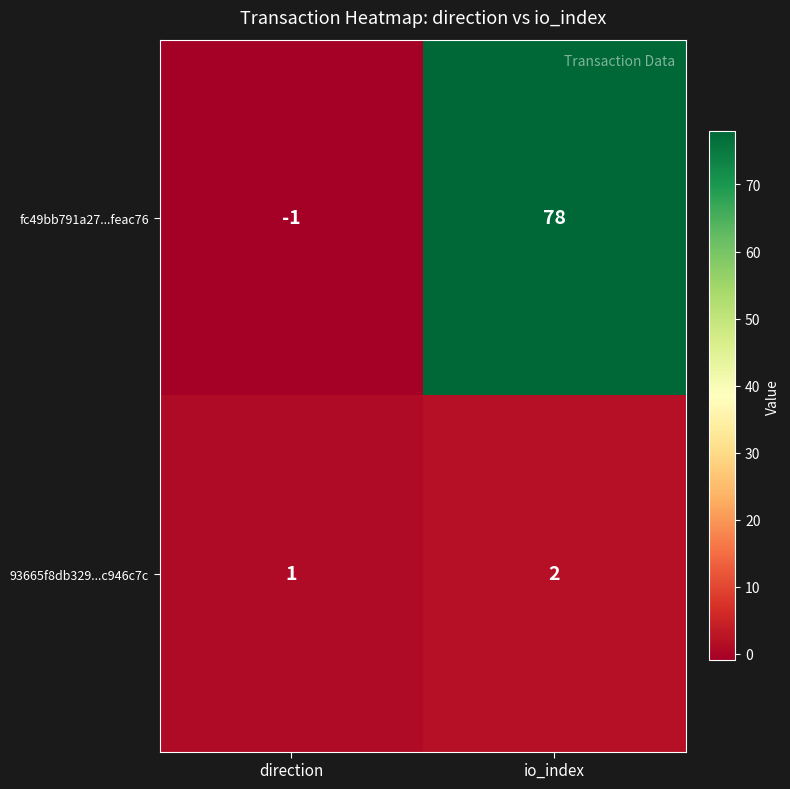

Rank the series by their maximum value, from highest to lowest.

fc49bb791a27...feac76, 93665f8db329...c946c7c